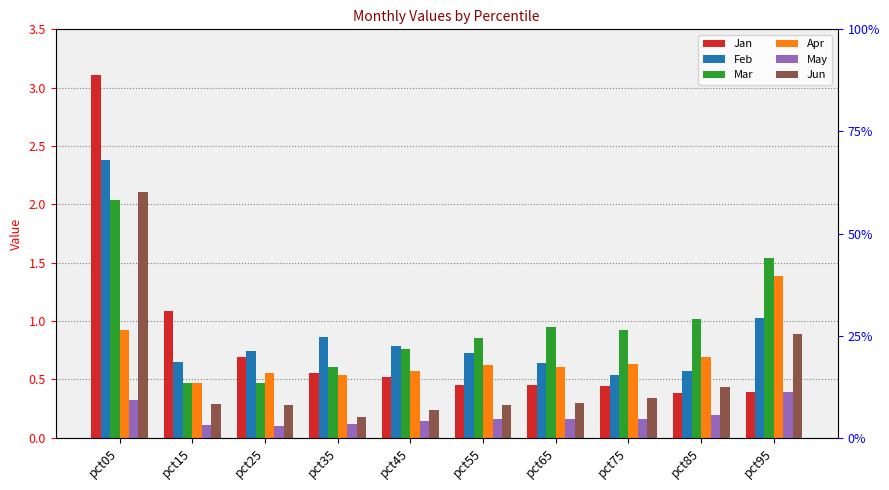

True or false: Jan has a value of 0.5 at pct55.

True